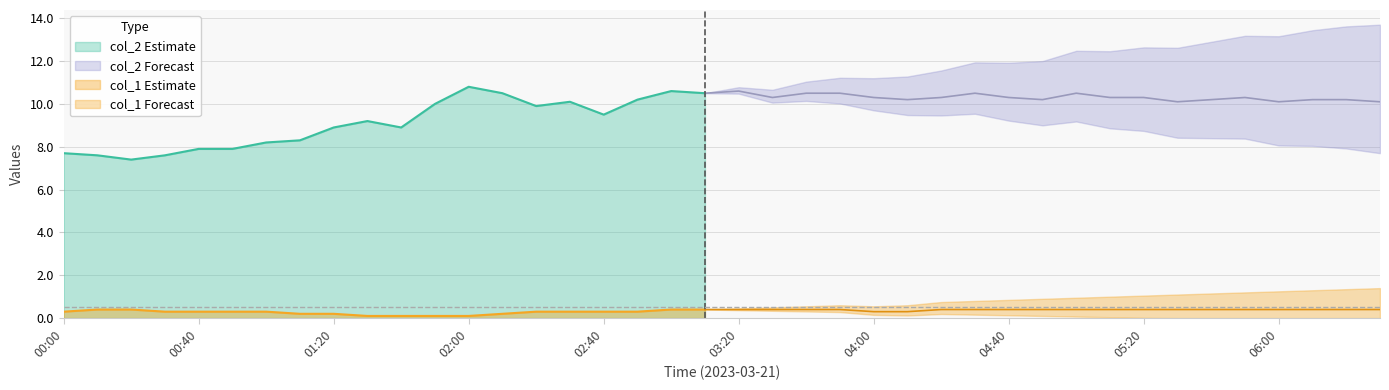

Is it true that col_2 equals 10.2 at 06:20?

True